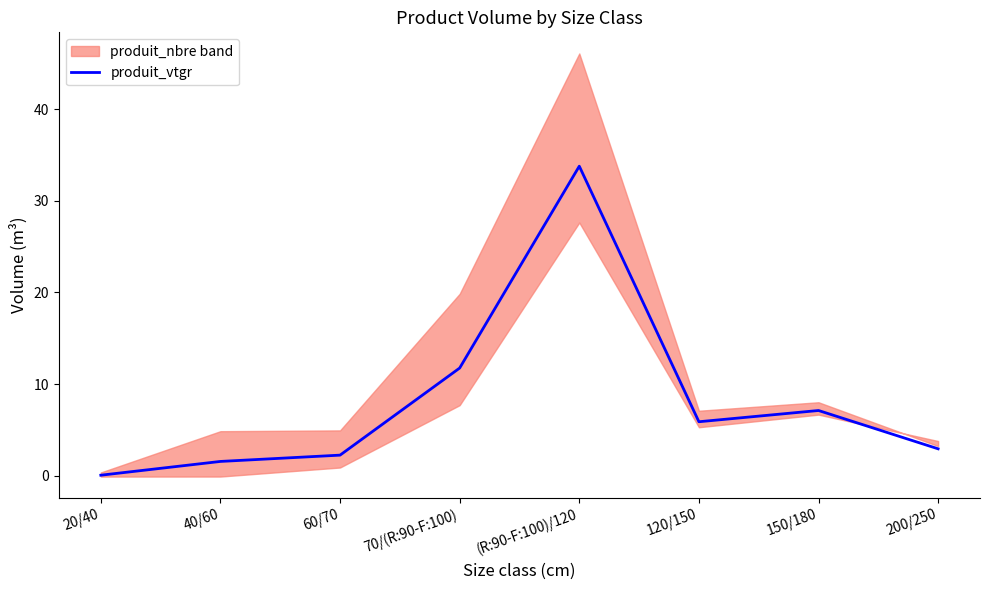

What is the average value?

8.2